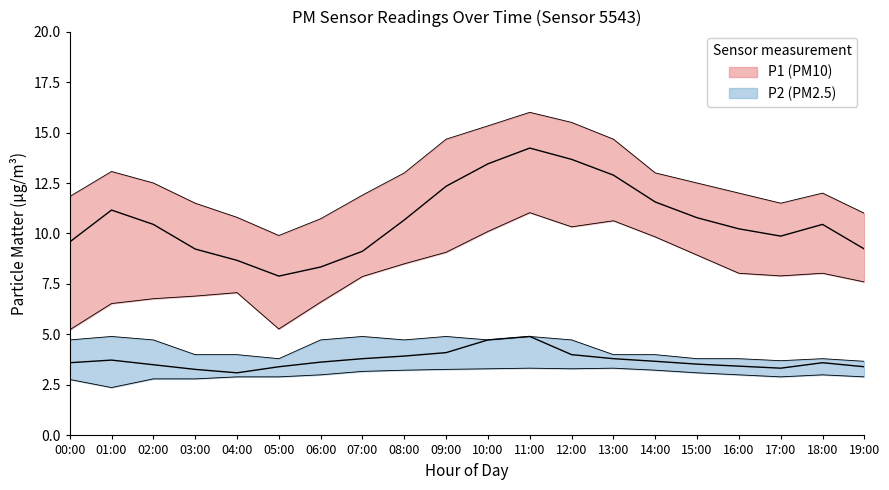

Count the number of categories in the chart.

20